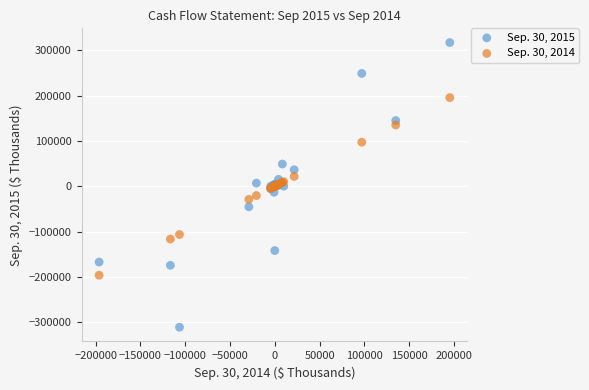

Which series reaches the maximum Y coordinate?

Sep. 30, 2015